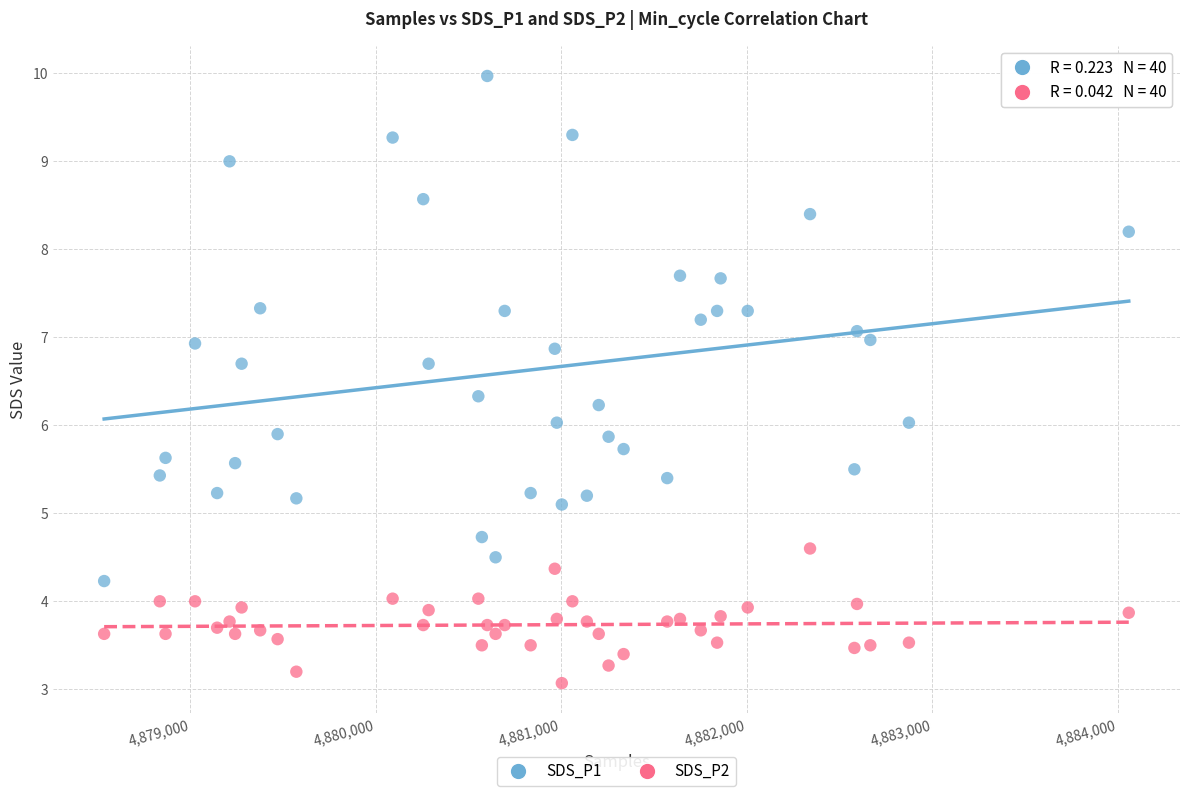

Across all data points, what is the range of Y values (max minus min)?

6.9